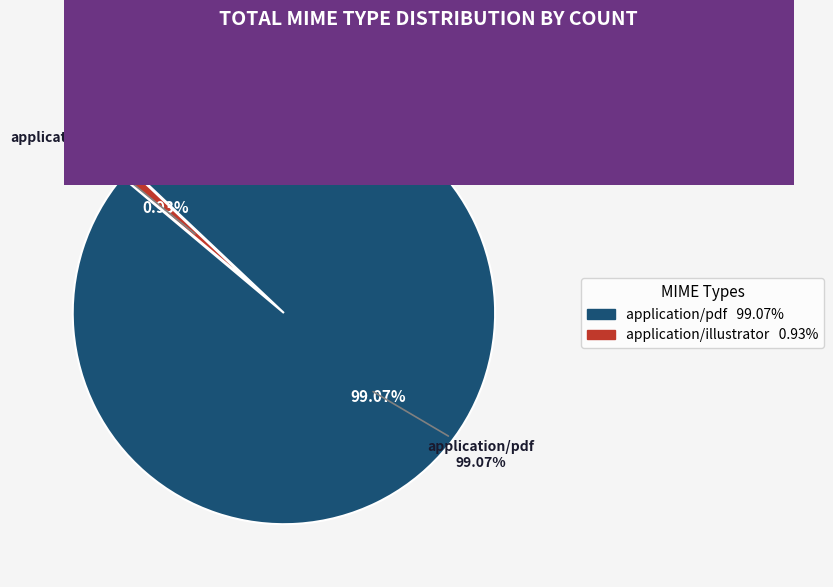

To the nearest percent, what percentage of the pie is application/pdf?

99%